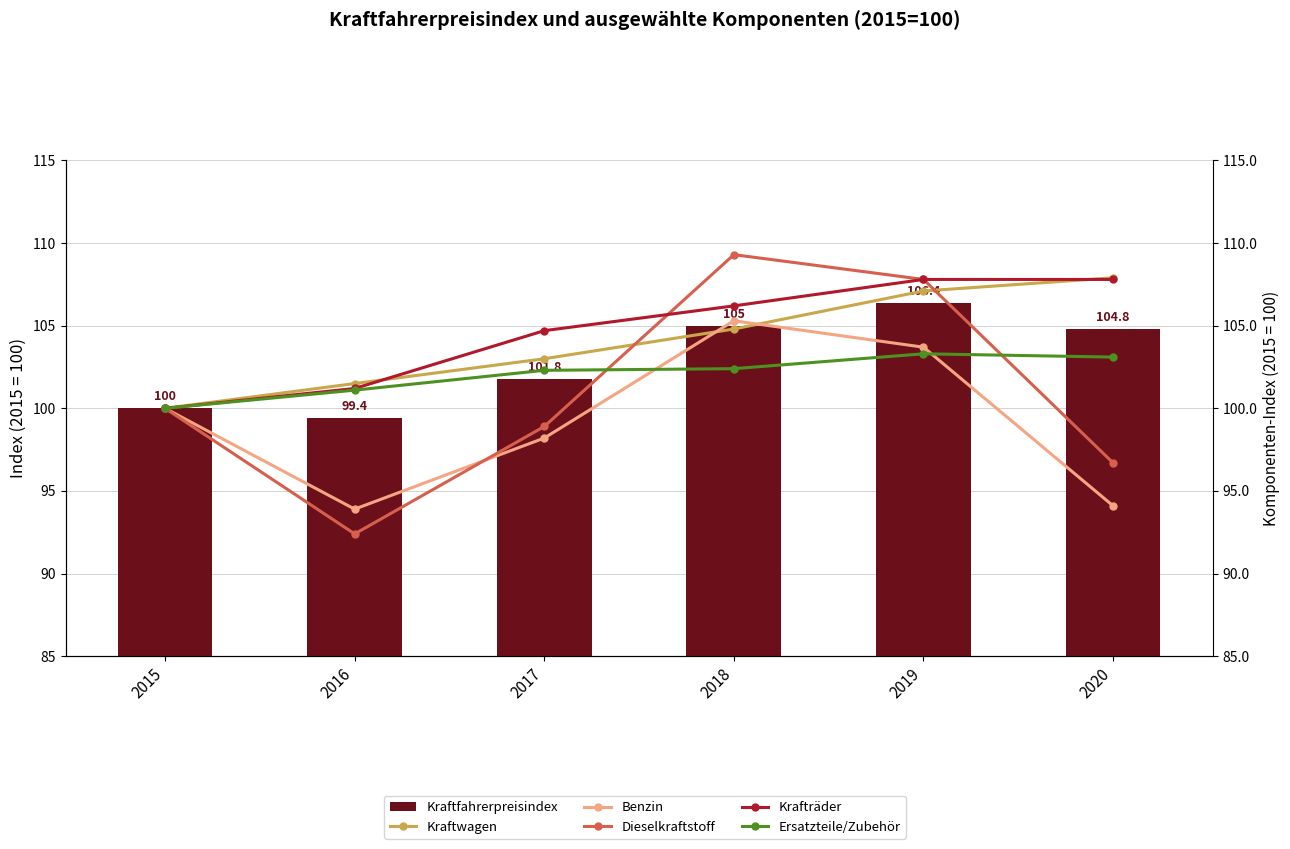

Reading left to right, list all the values displayed in this chart.

Kraftfahrerpreisindex: 100.0	99.4	101.8	105.0	106.4	104.8
Kraftwagen: 100.0	101.5	103.0	104.8	107.1	107.9
Benzin: 100.0	93.9	98.2	105.3	103.7	94.1
Dieselkraftstoff: 100.0	92.4	98.9	109.3	107.8	96.7
Kraftraeder: 100.0	101.2	104.7	106.2	107.8	107.8
Ersatzteile: 100.0	101.1	102.3	102.4	103.3	103.1